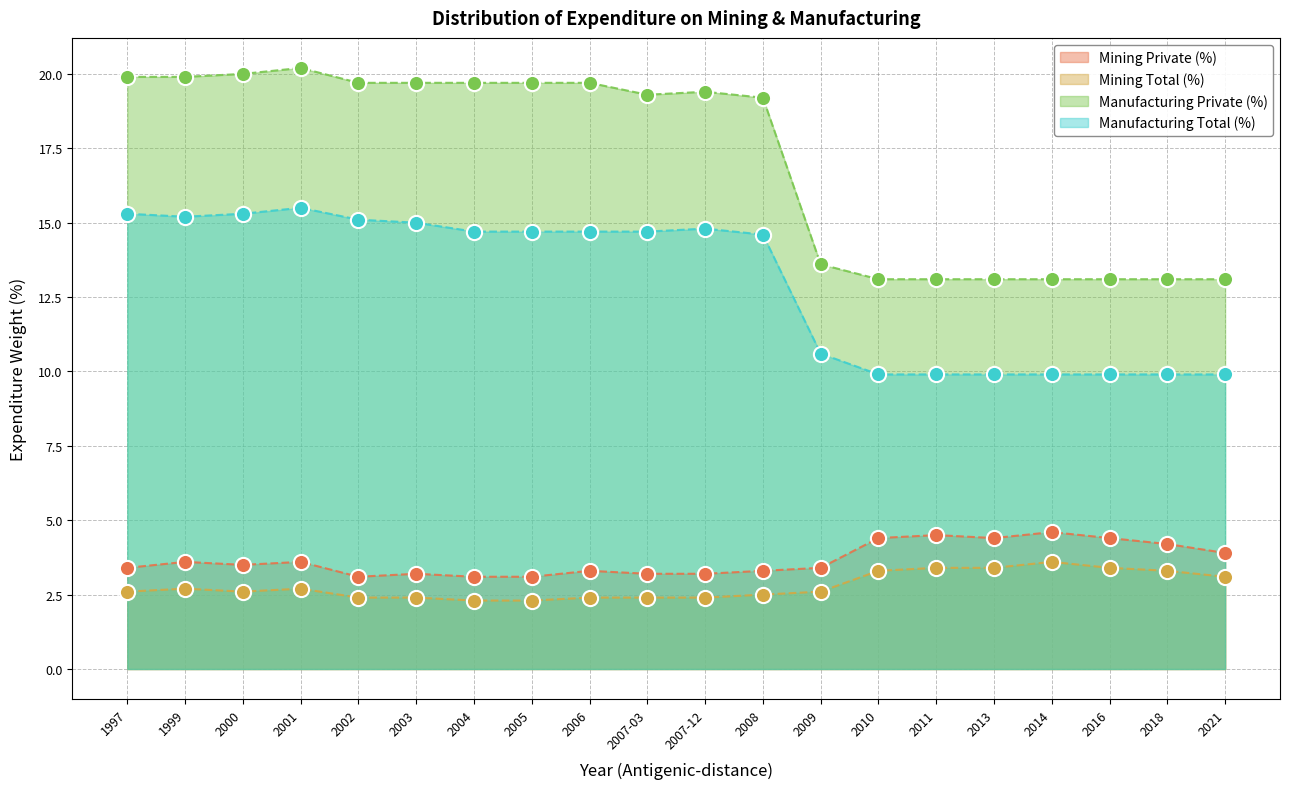

At which category is the sum across all series the highest?

2001